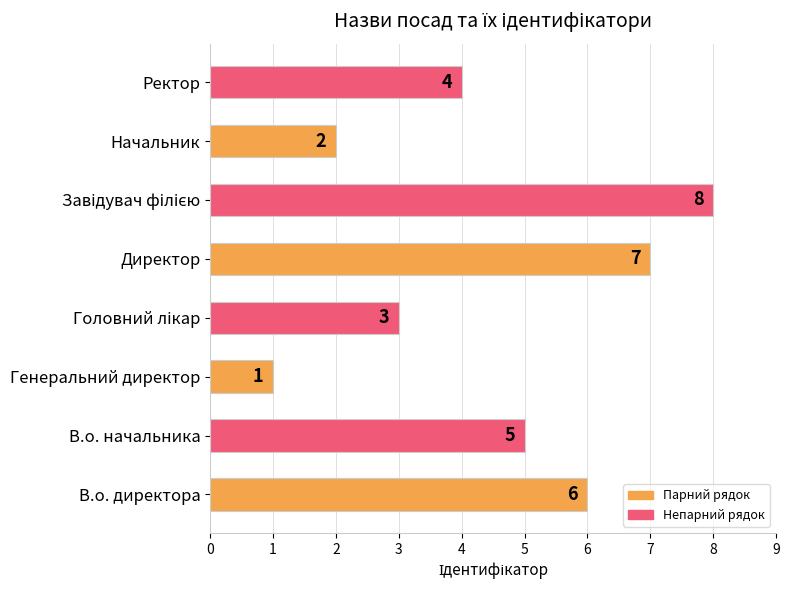

Read the value at Ректор.

4